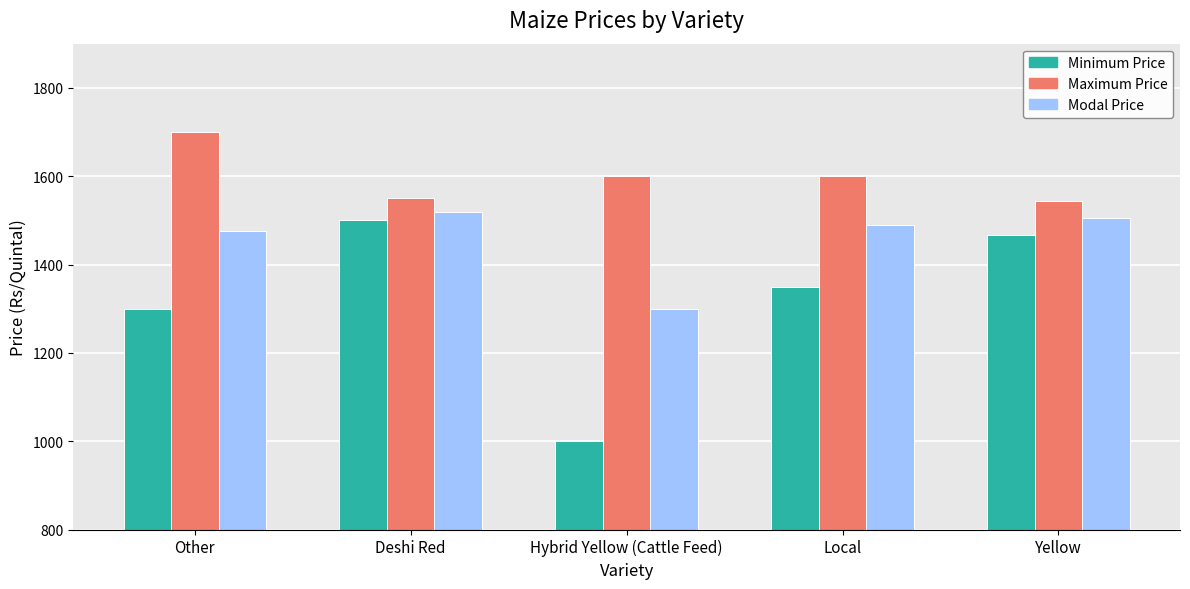

Count the number of data series in this chart.

3